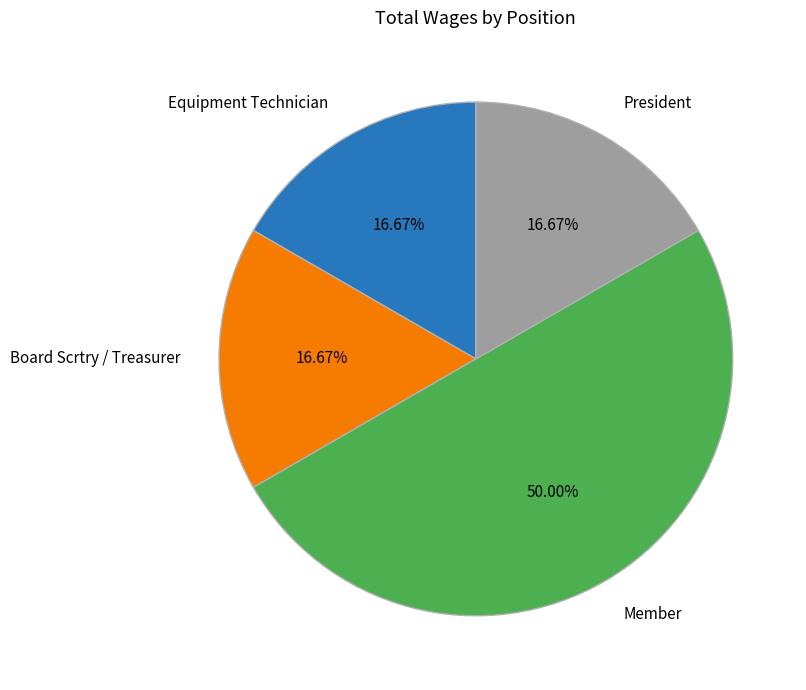

To the nearest percent, what is the average slice percentage?

25%